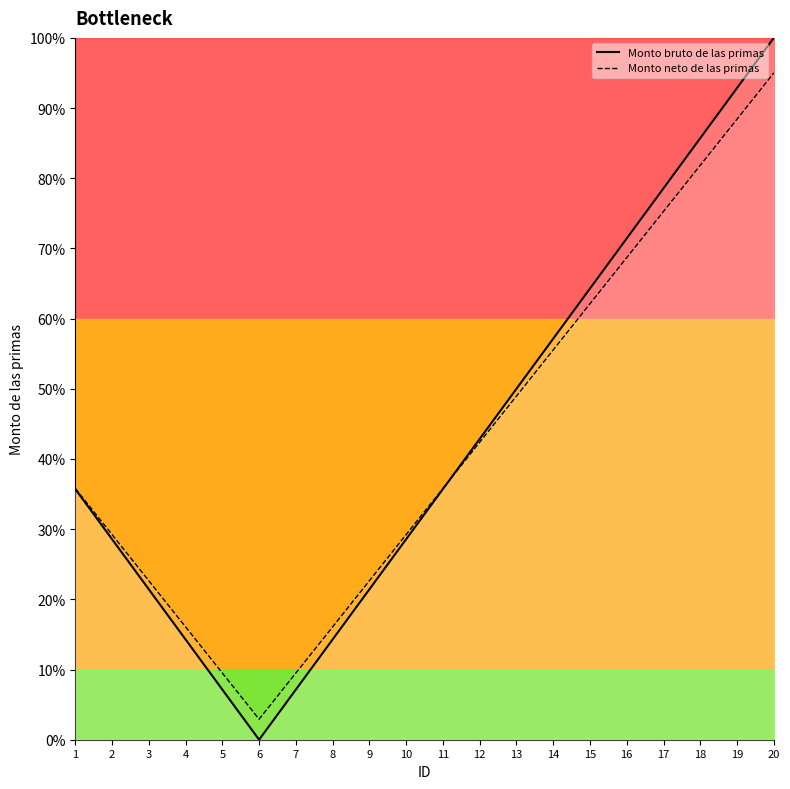

What is the lowest value of the Monto neto de las primas series?

2.9